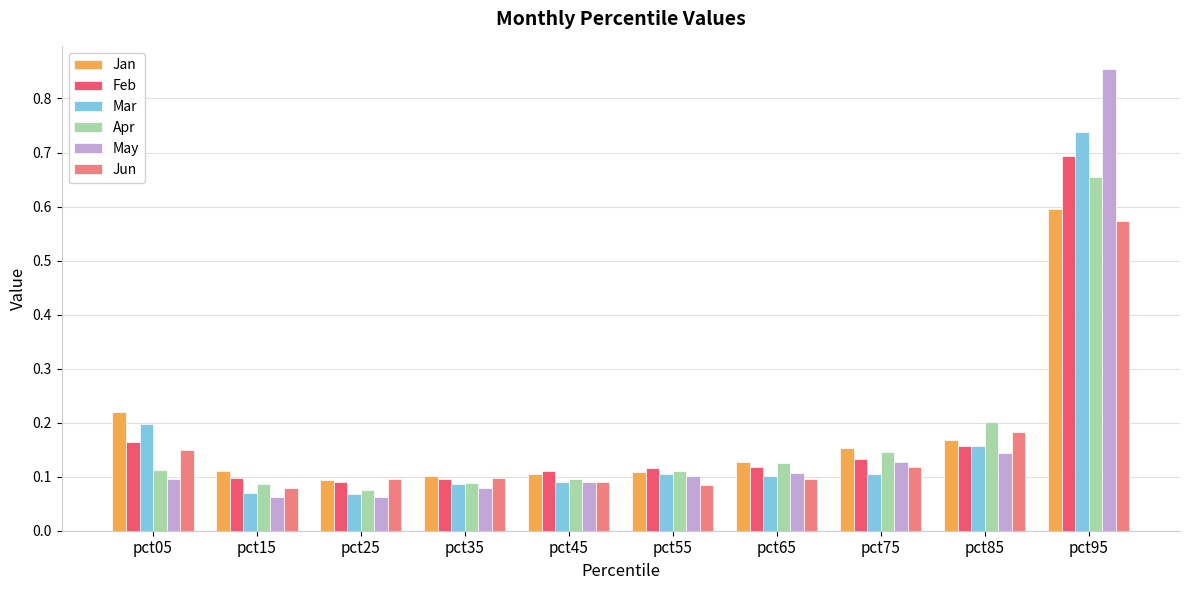

At how many categories does at least one series exceed 0?

10